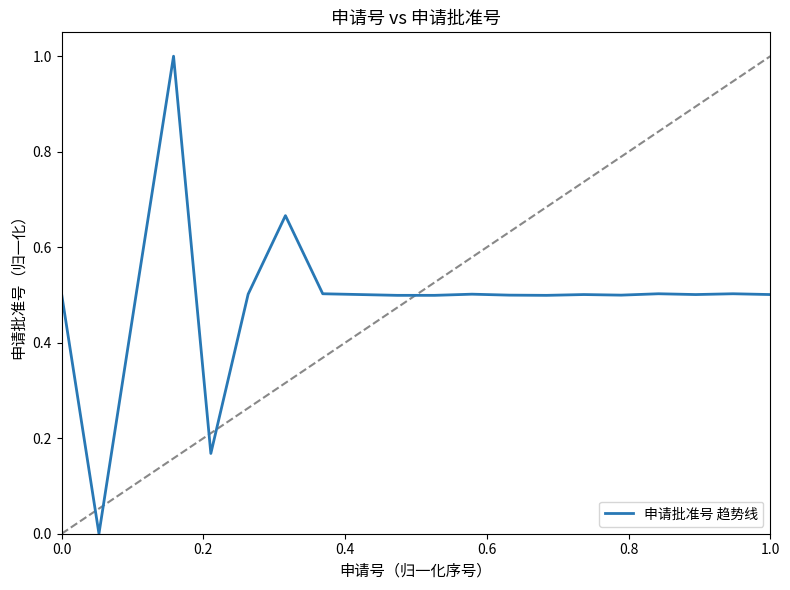

What is the difference between the maximum and minimum values?

1.0